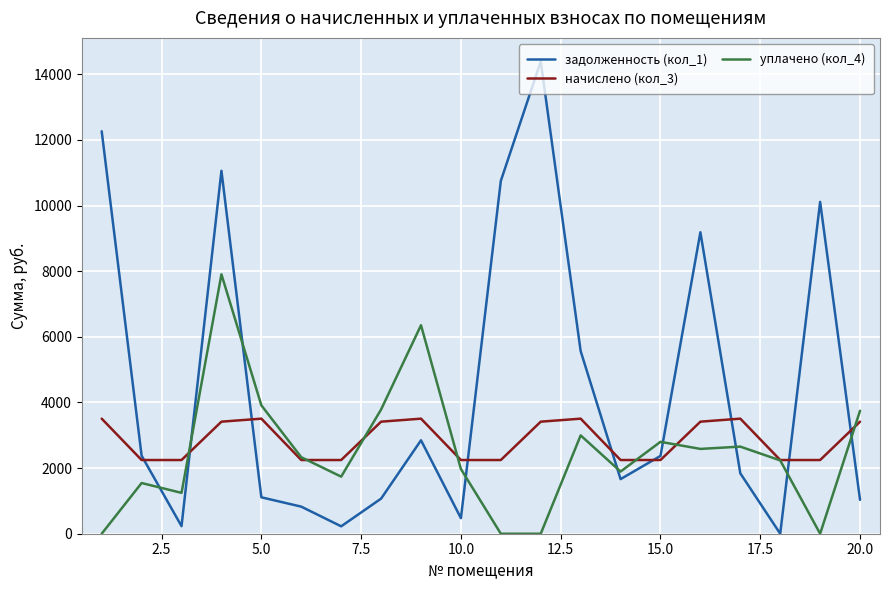

Which series has the widest spread of values?

задолженность (кол_1)